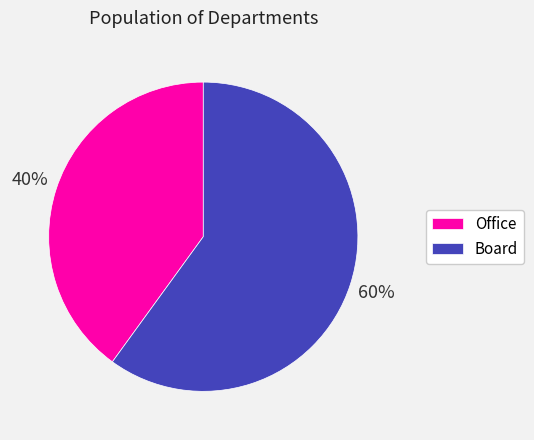

True or false: Board accounts for 60% of the total.

True